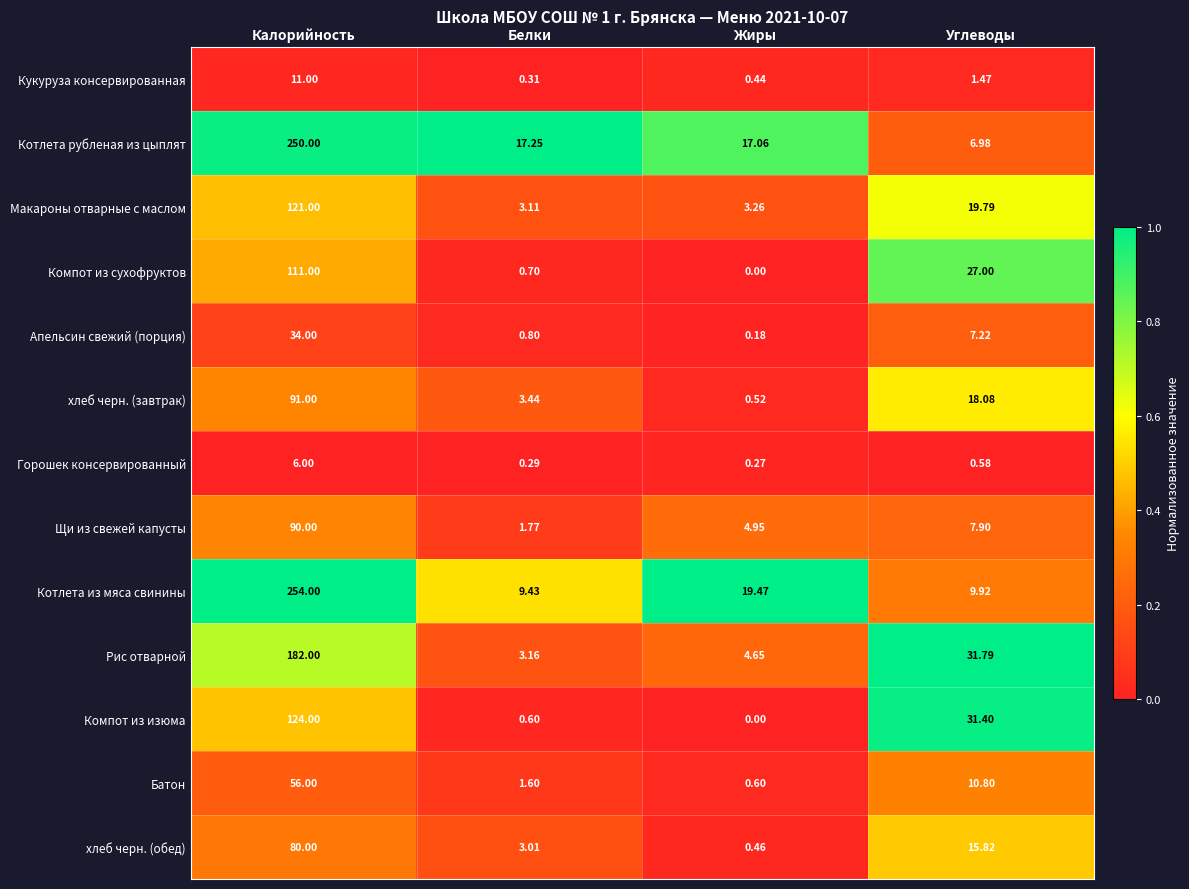

Which series has the largest total across all categories?

Котлета из мяса свинины